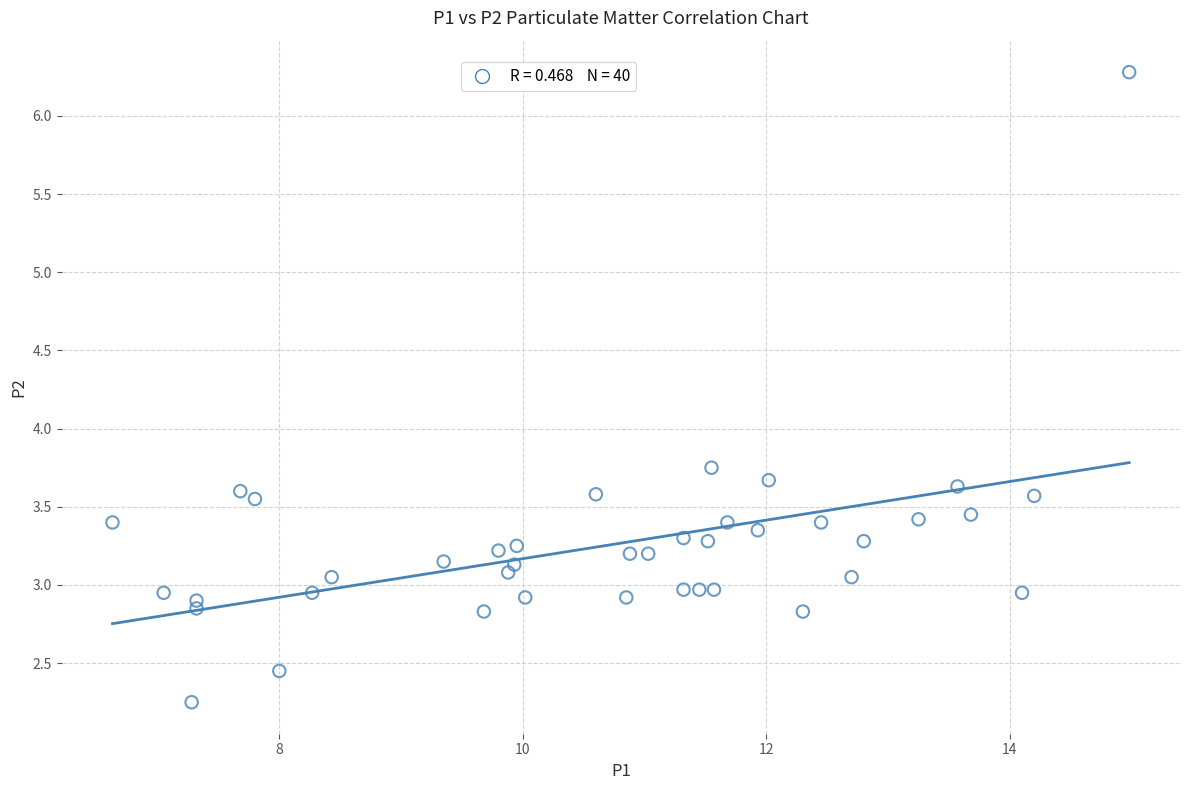

What is the range of X values (max minus min)?

8.4